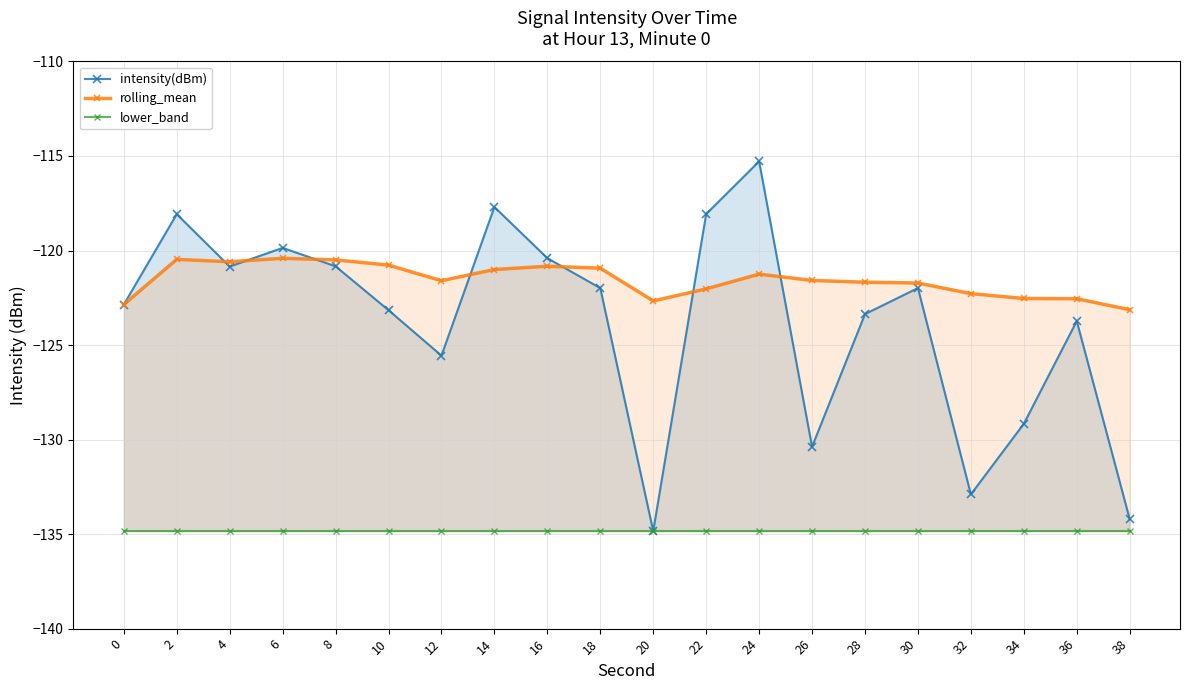

How many values in the intensity(dBm) series are below -121?

12